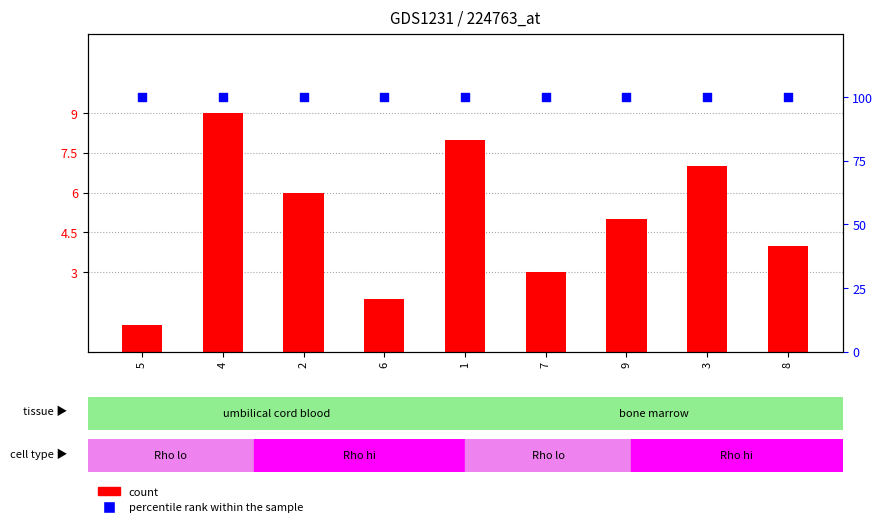

Which series contains the lowest Y value?

count